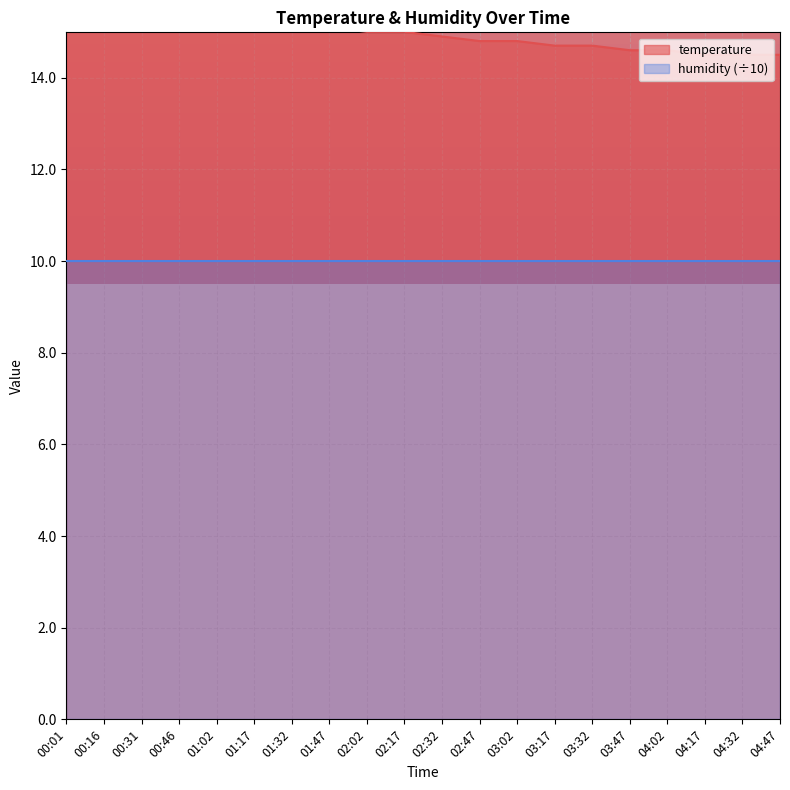

How many values are below 15?

10